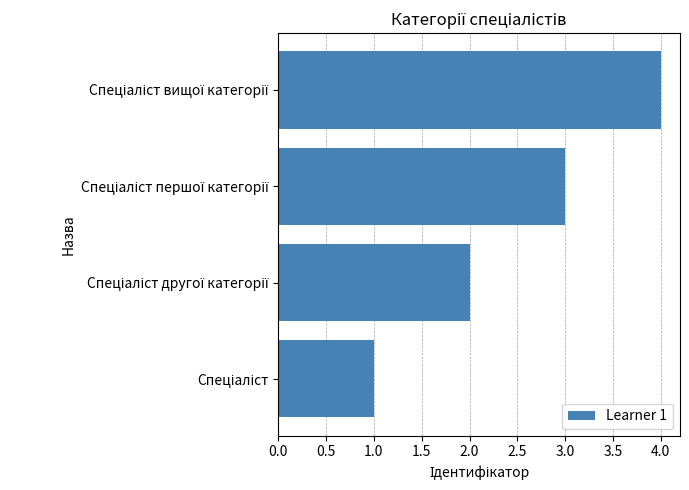

What is the maximum value shown in the chart?

4